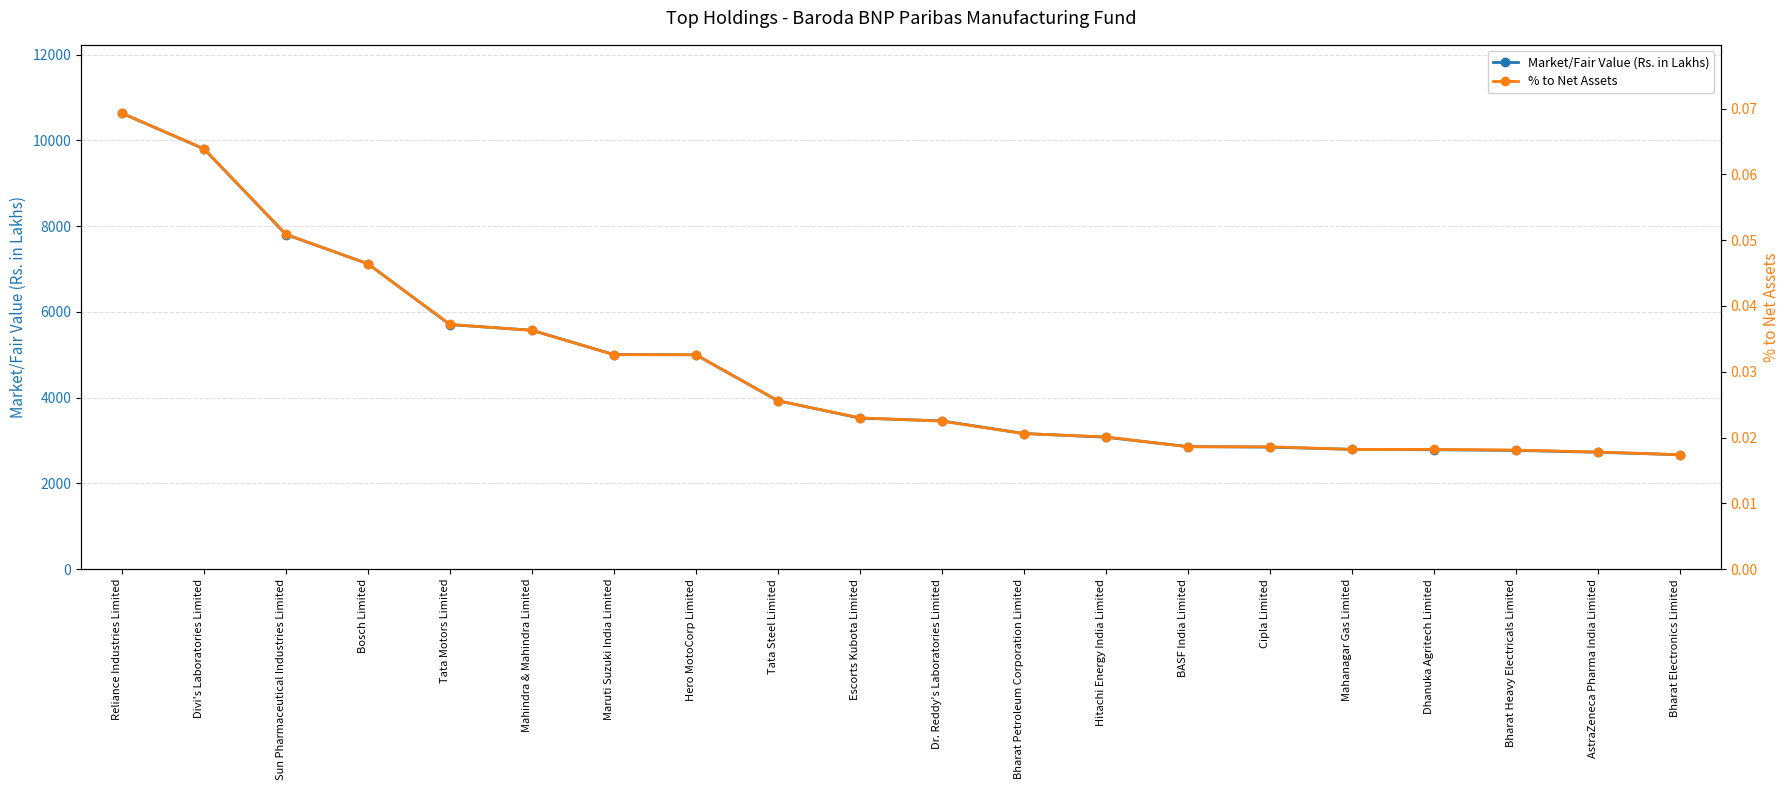

What is the sum of all % to Net Assets values?

0.6